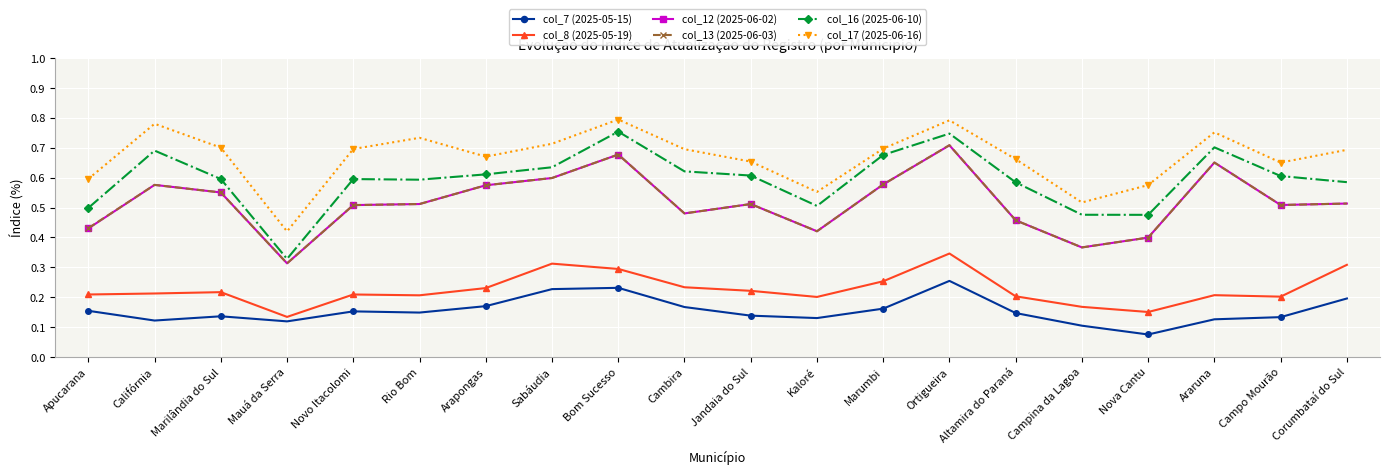

Where is col_7 (2025-05-15) nearest to the value 0?

Nova Cantu